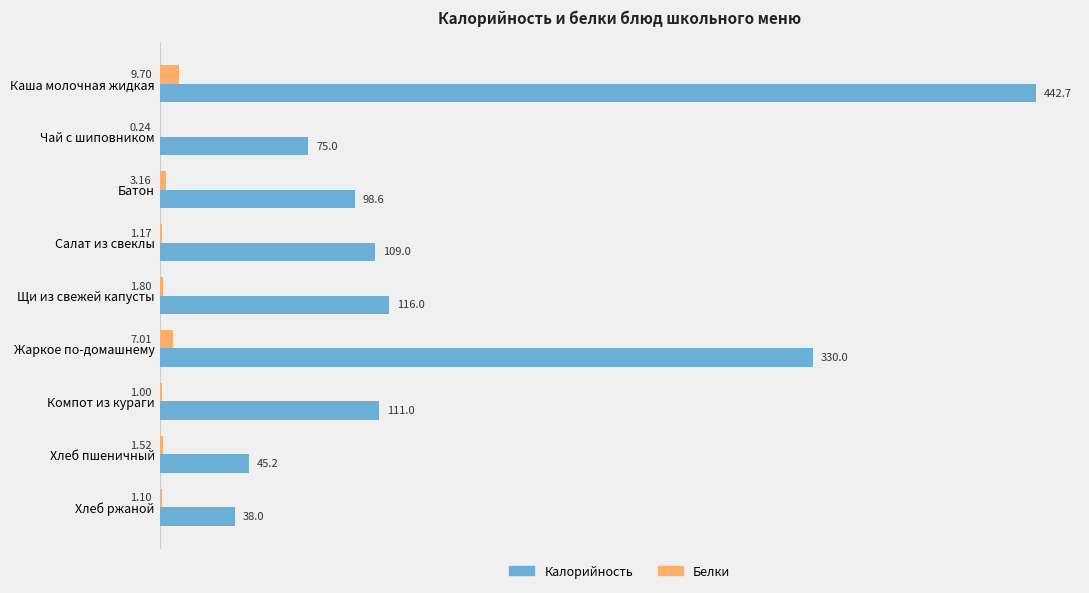

At which label does Белки reach its peak?

Каша молочная жидкая